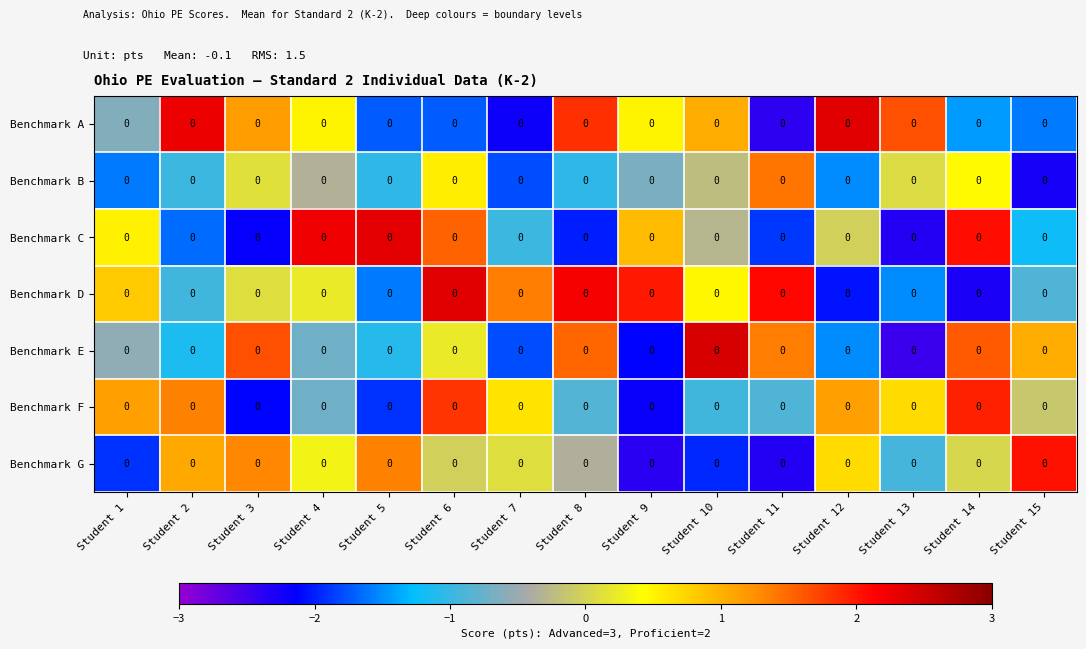

At which label does Benchmark C first exceed 0?

Student 1